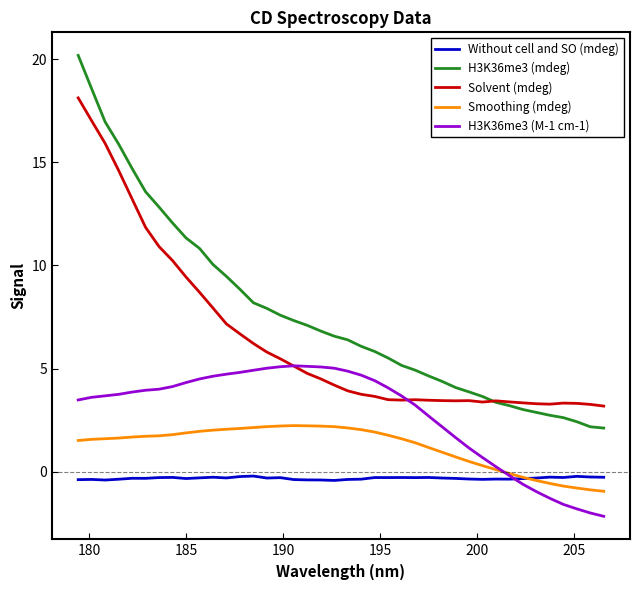

Which series has the largest total across all categories?

H3K36me3 (mdeg)